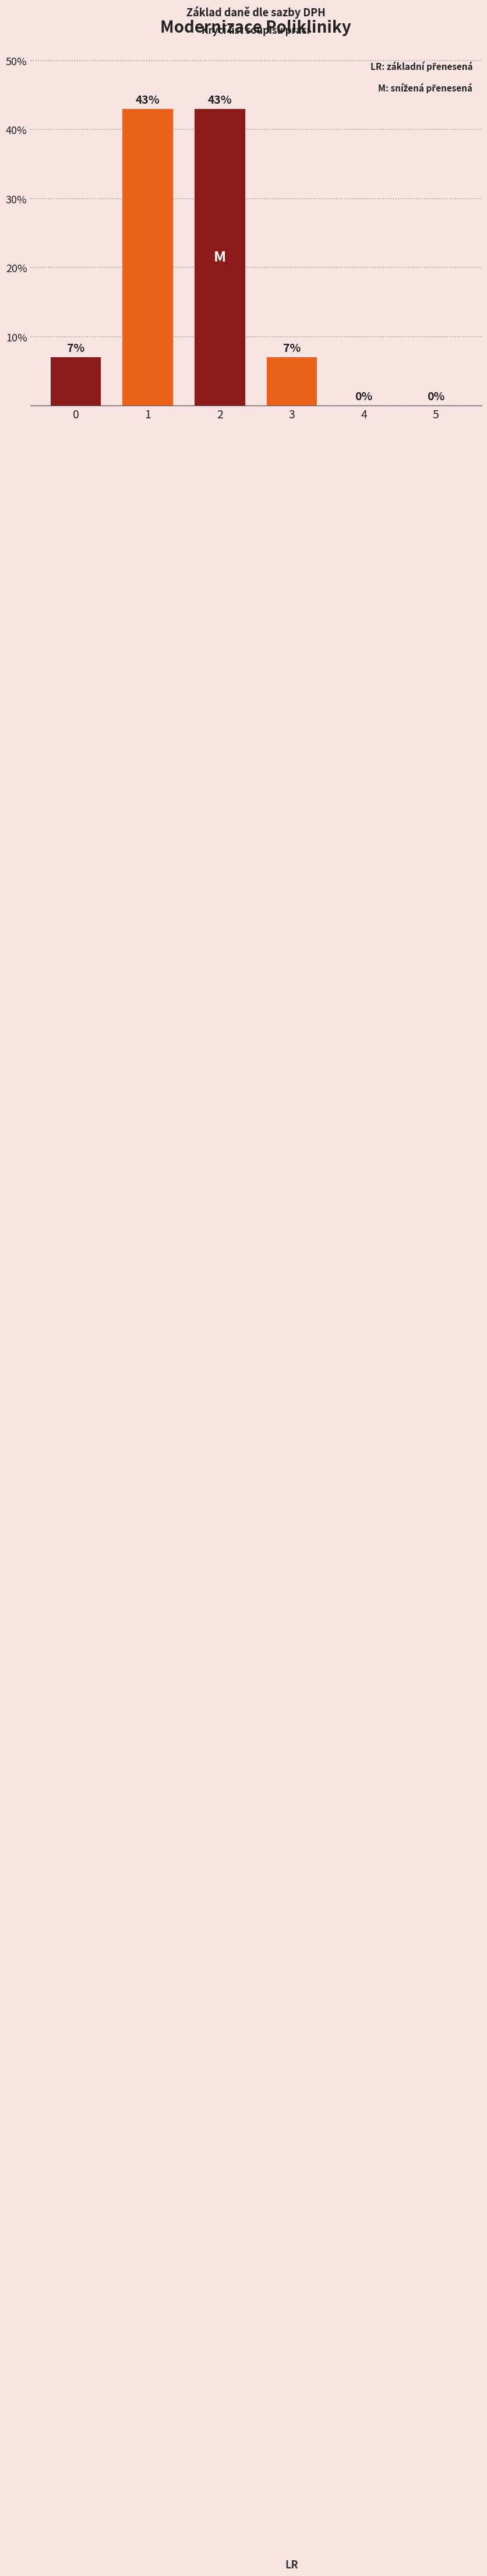

What is the change in value from 2 to 3?

-36